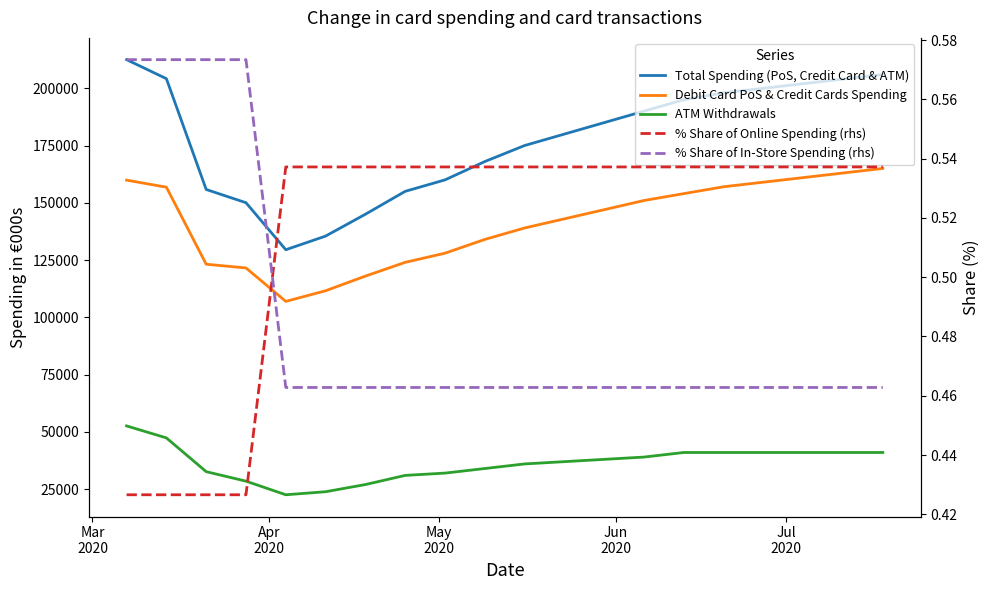

True or false: % Share of Online Spending (rhs) and ATM Withdrawals intersect in this chart.

False